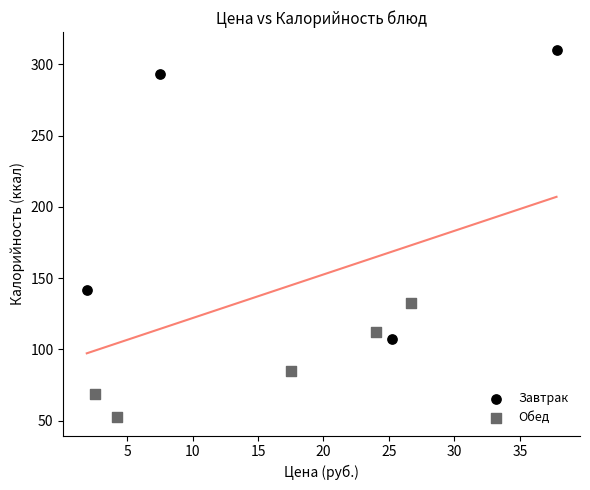

Which series contains the lowest Y value?

Обед